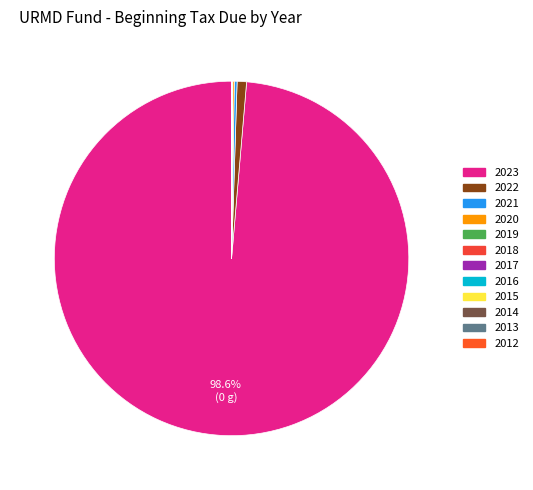

To the nearest percent, what is the difference between the 2016 and 2023 slice percentages?

99%